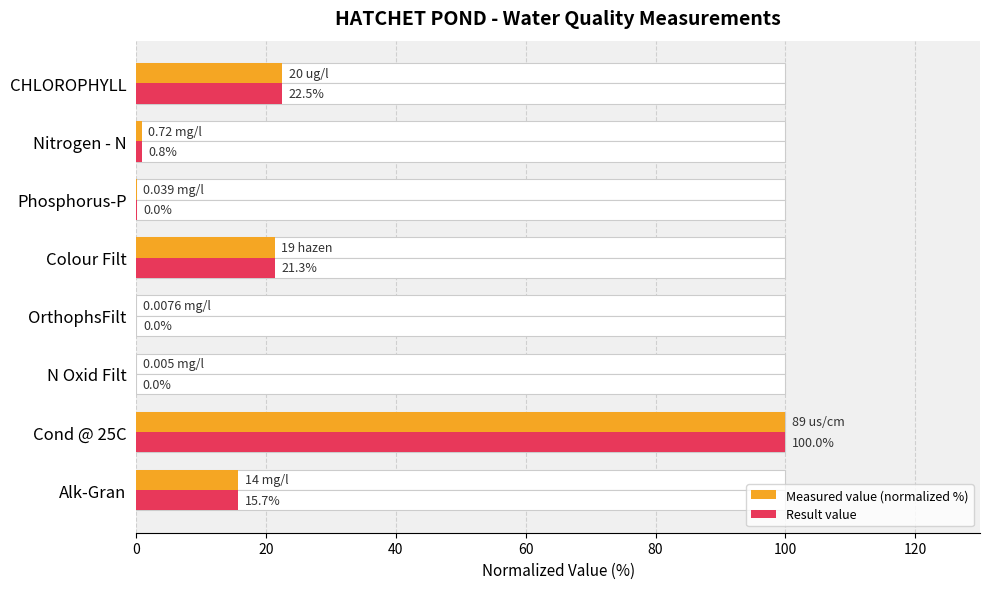

How many bars are there in each group?

2